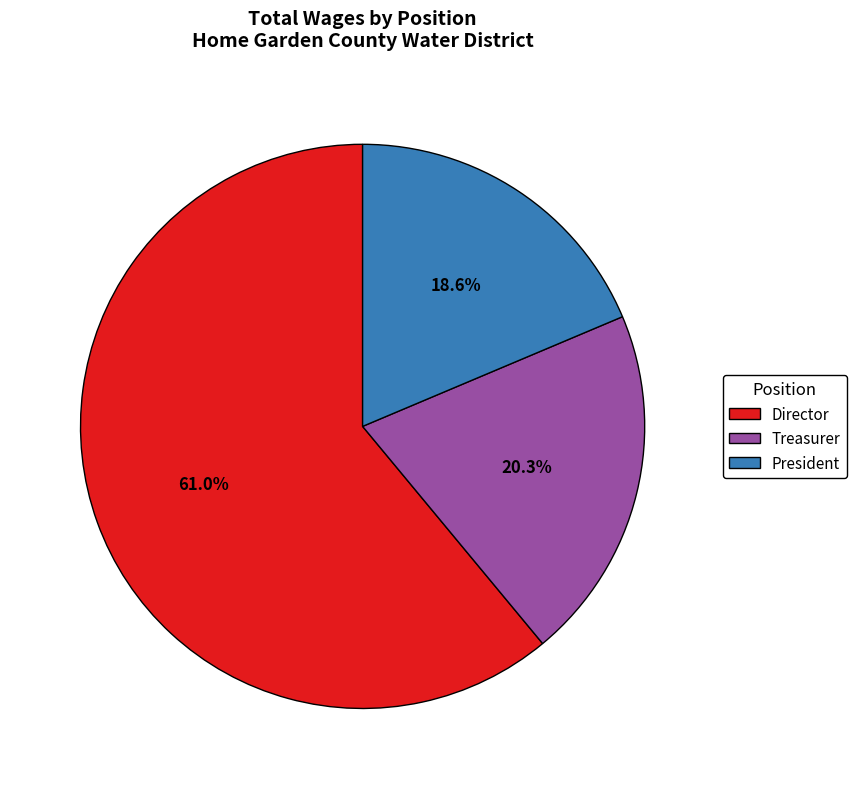

Approximately how many times larger is the value at Treasurer compared to Director?

0.3